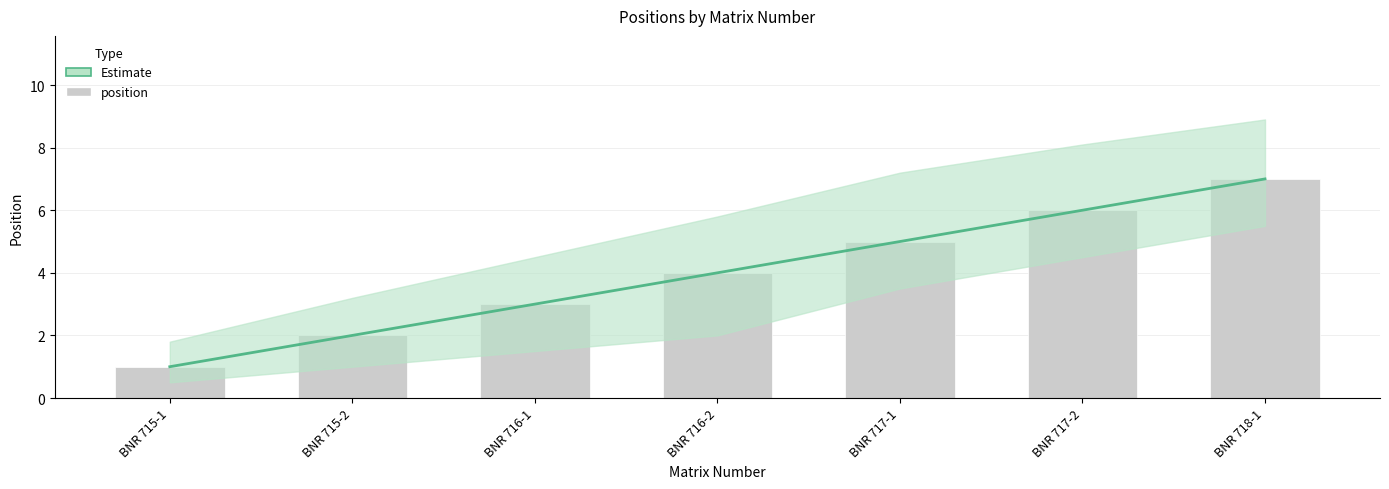

What value does the position series have at BNR 717-2?

6